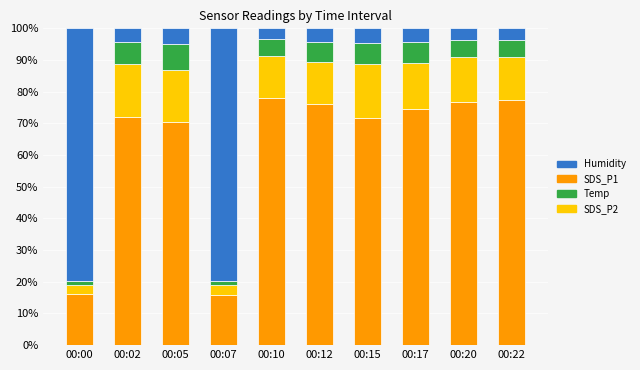

How many data points does each series have?

10